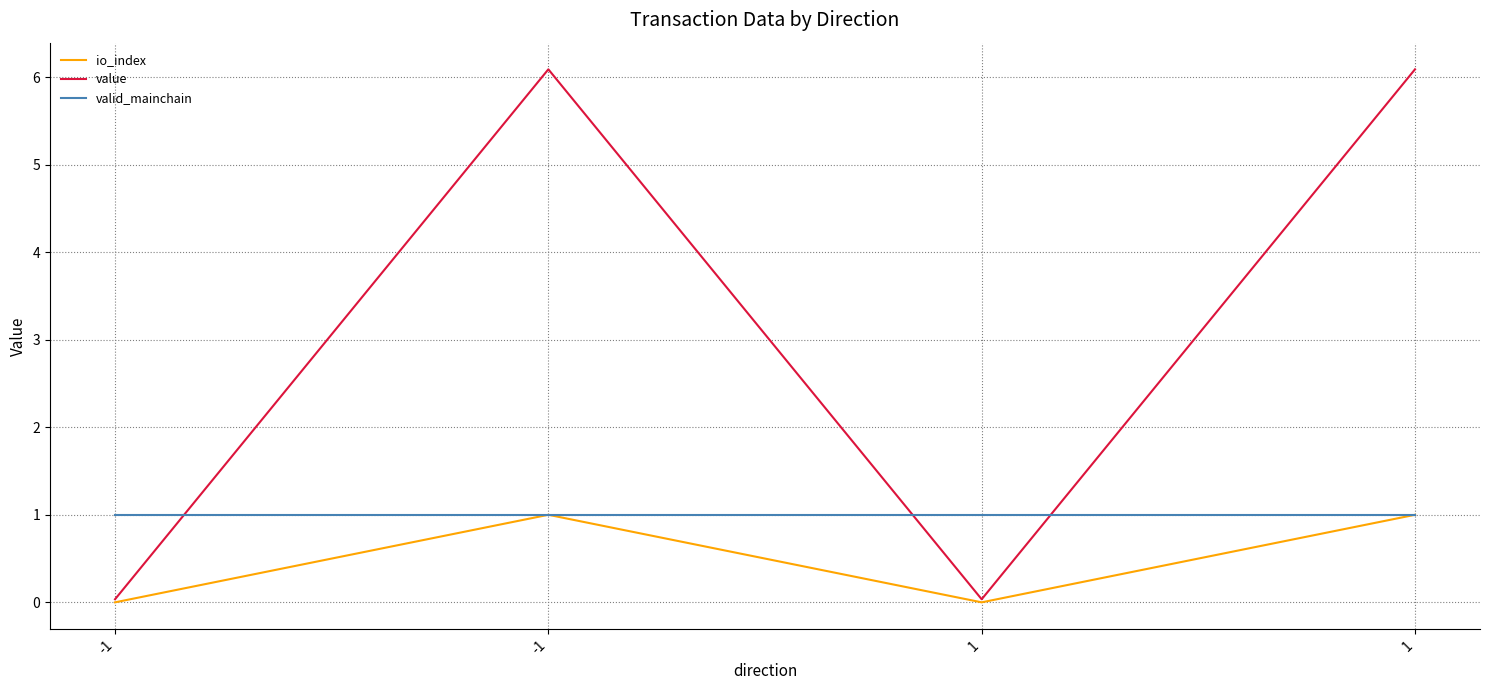

What is the value of the valid_mainchain point at the 1st from the left?

1.0